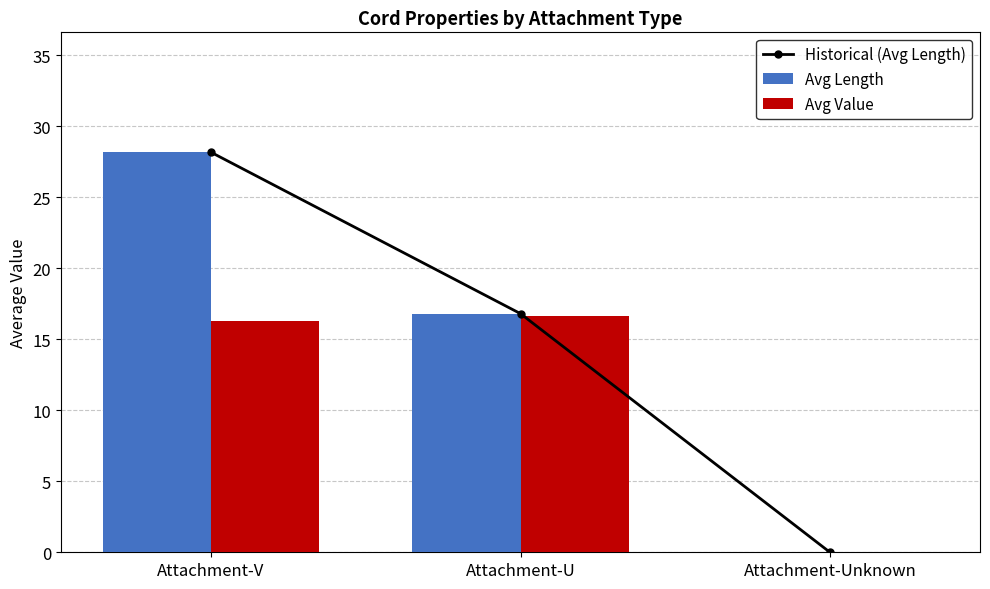

Which series changed the most between Attachment-V and Attachment-U?

Historical (Avg Length)